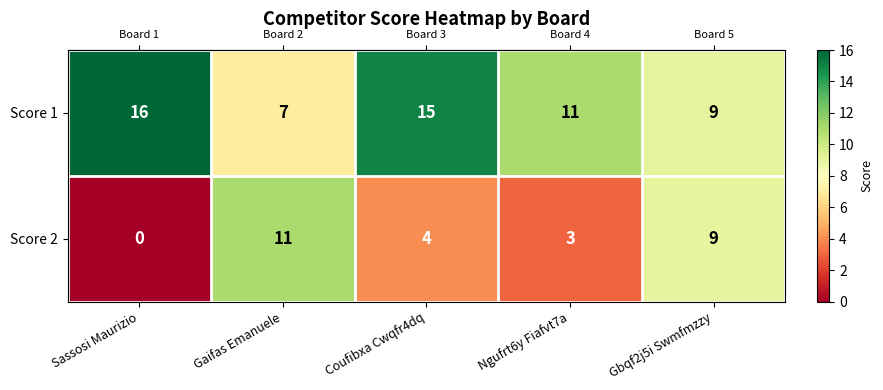

How many distinct data groups are displayed?

2